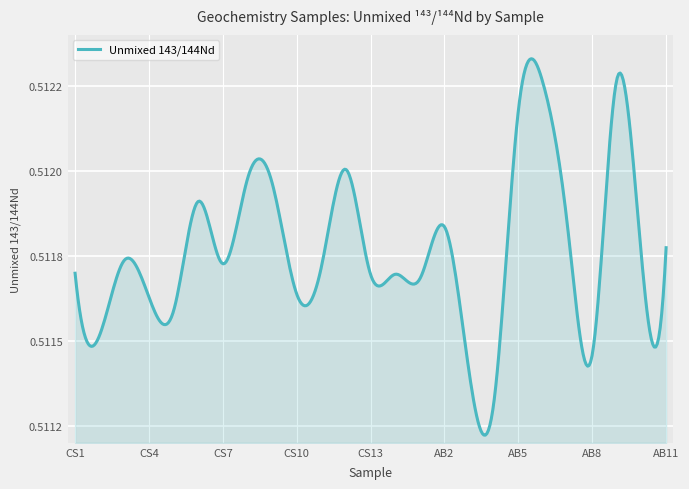

Where is the first local maximum?

CS3